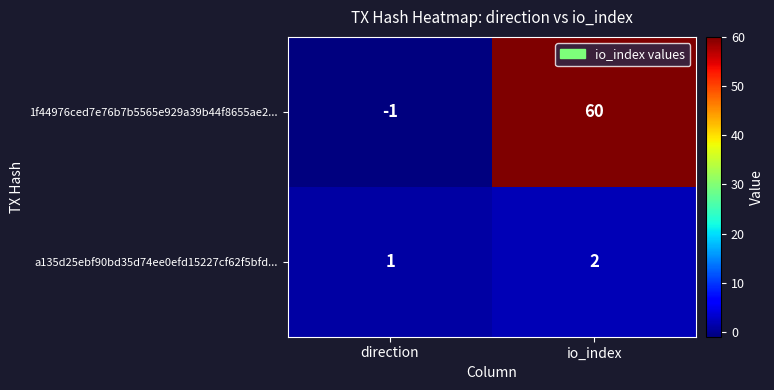

How many data points does each series have?

2